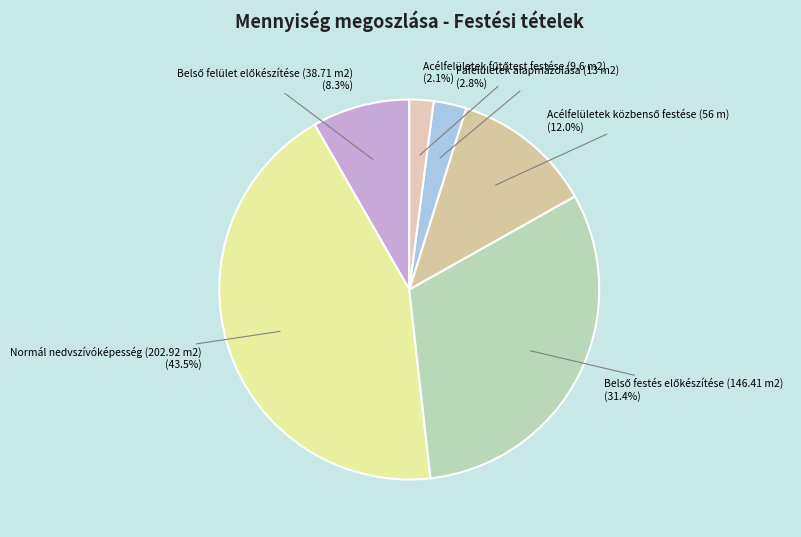

What percentage is NOT represented by Normál nedvszívóképesség (202.92 m2) (43.5%)?

56.5%